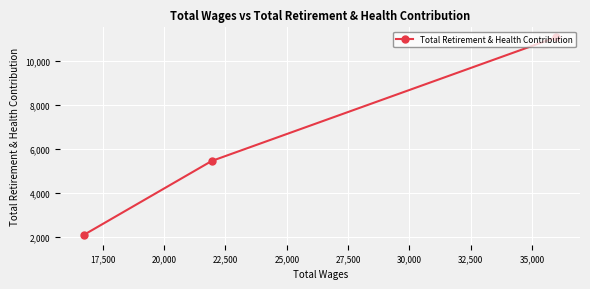

What is the sum of all values?

18634